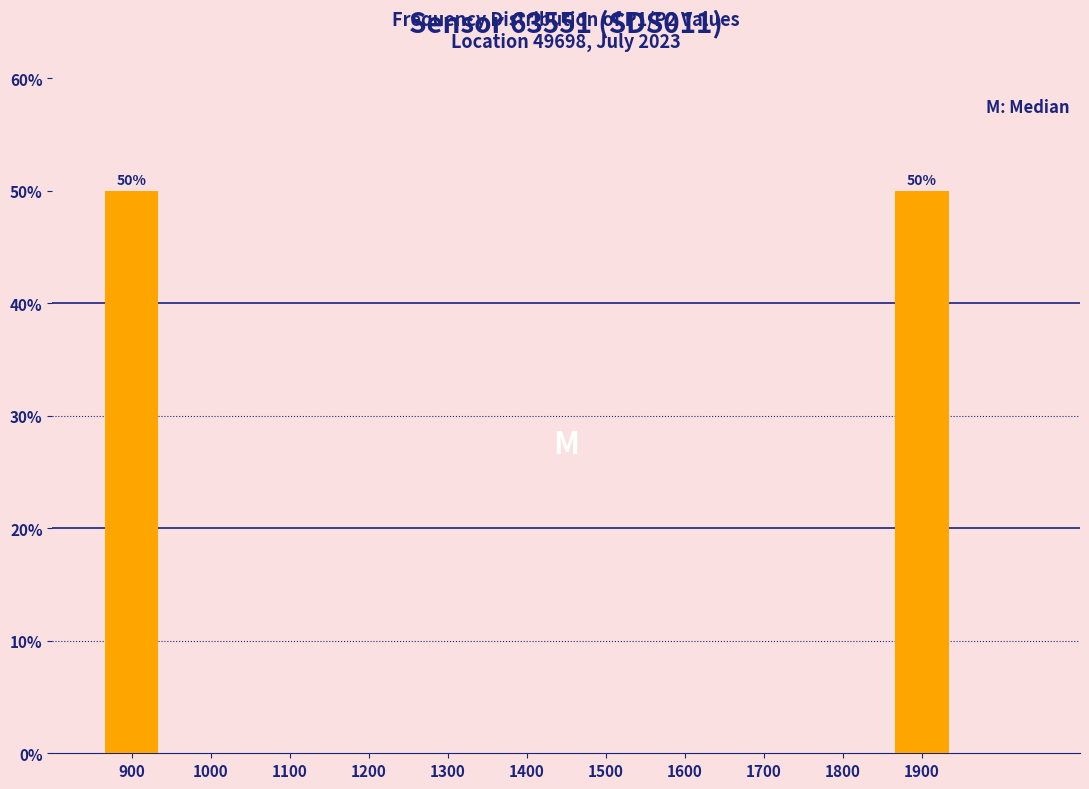

Reading left to right, list all the values displayed in this chart.

900=50	1000=0	1100=0	1200=0	1300=0	1400=0	1500=0	1600=0	1700=0	1800=0	1900=50